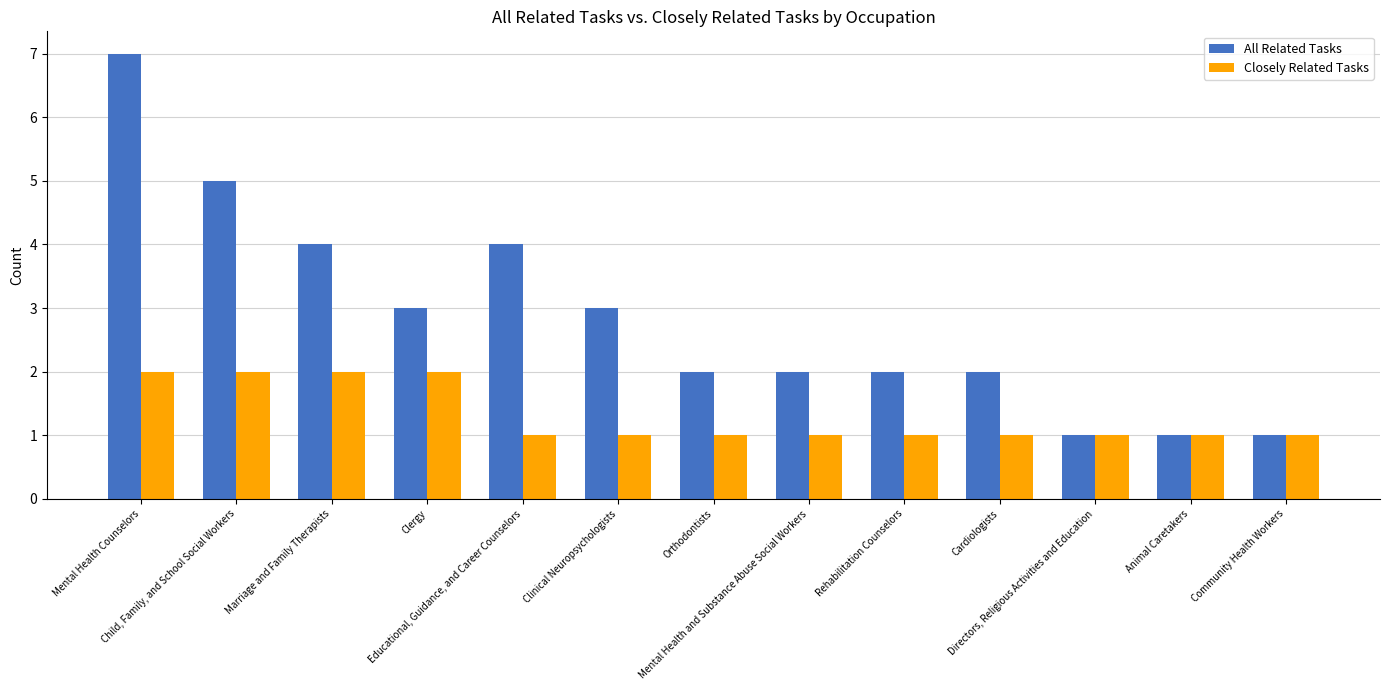

What is the total value across all series at Clergy?

5